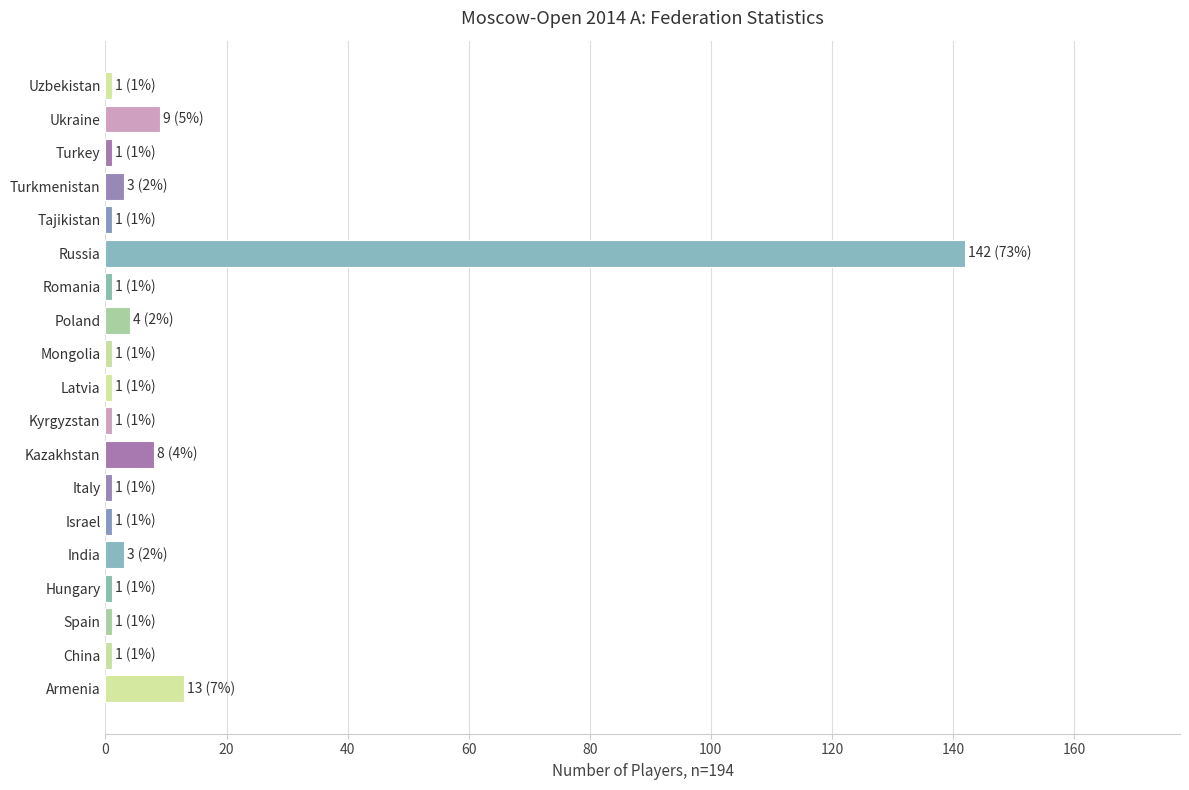

Are the bars horizontal?

Yes